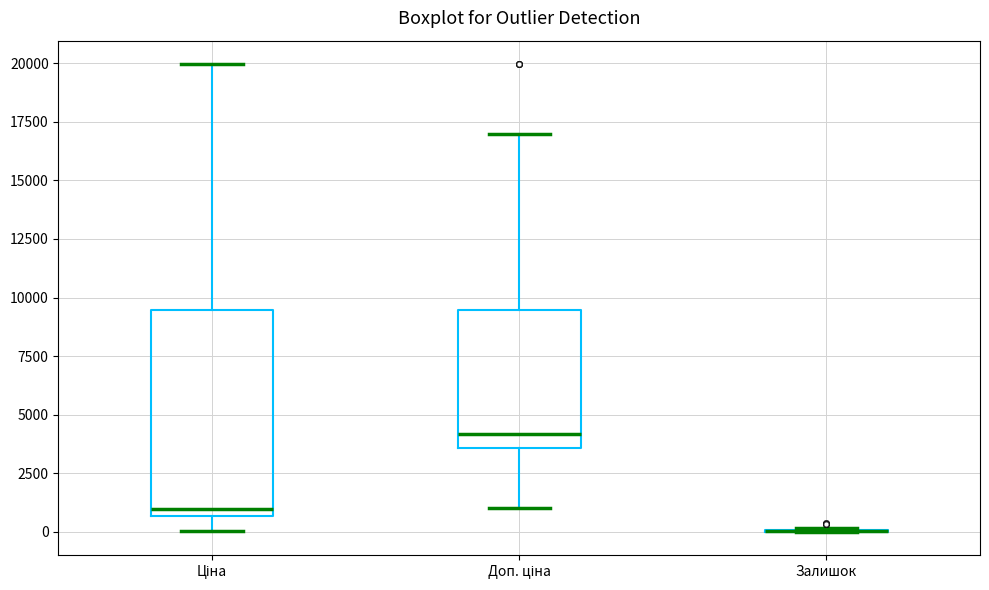

Comparing the boxes themselves (not the whiskers), which one is the tallest?

Ціна